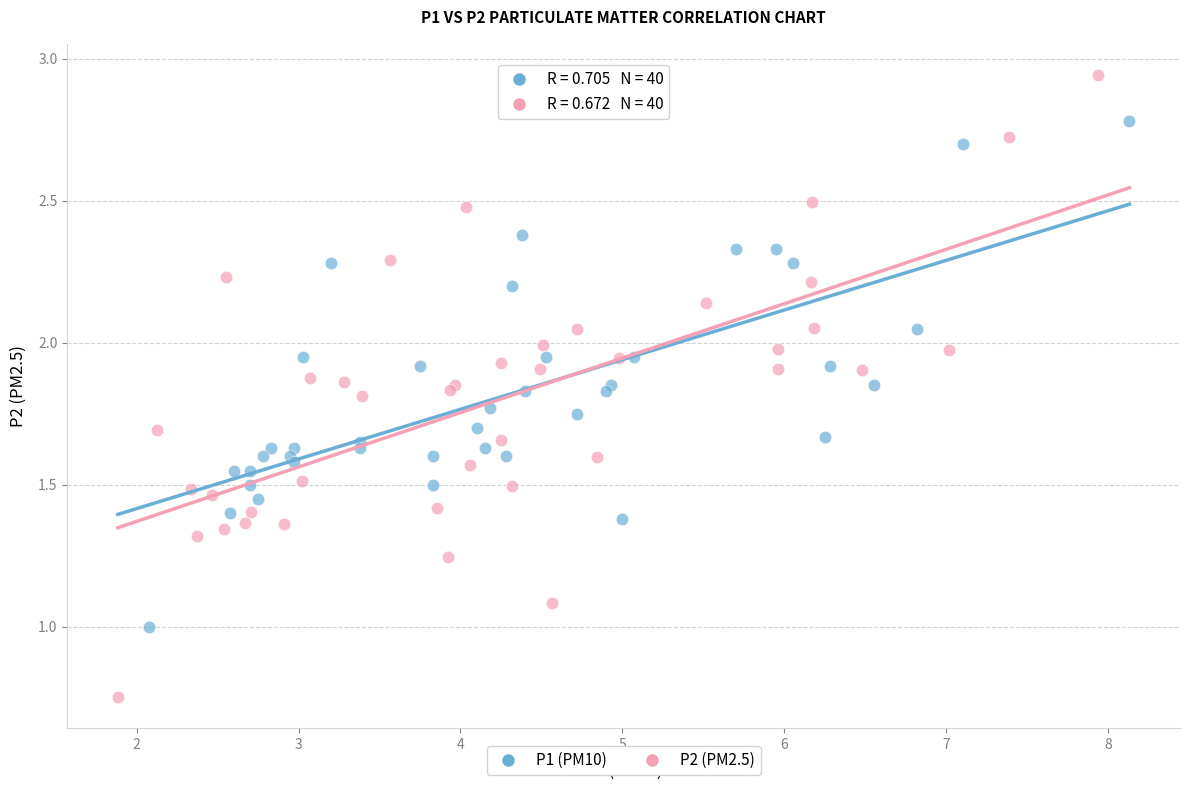

Which series reaches the maximum Y coordinate?

P2 (PM2.5)